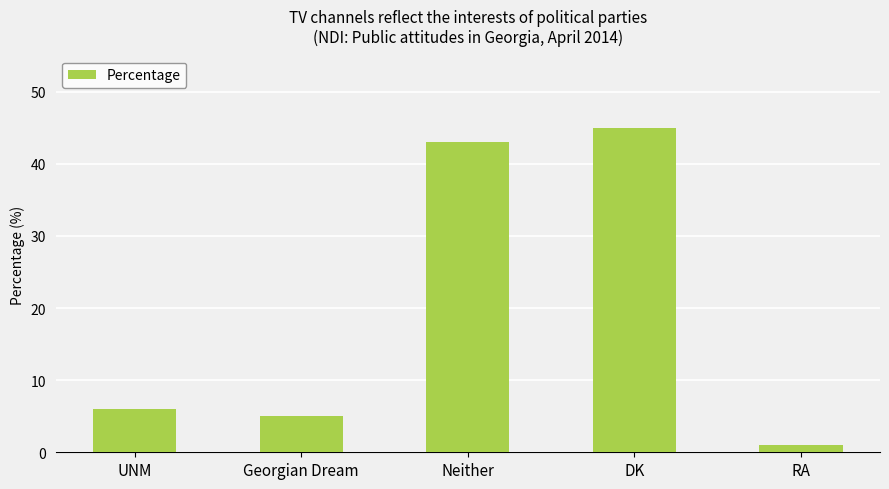

What is the change in value from UNM to RA?

-5